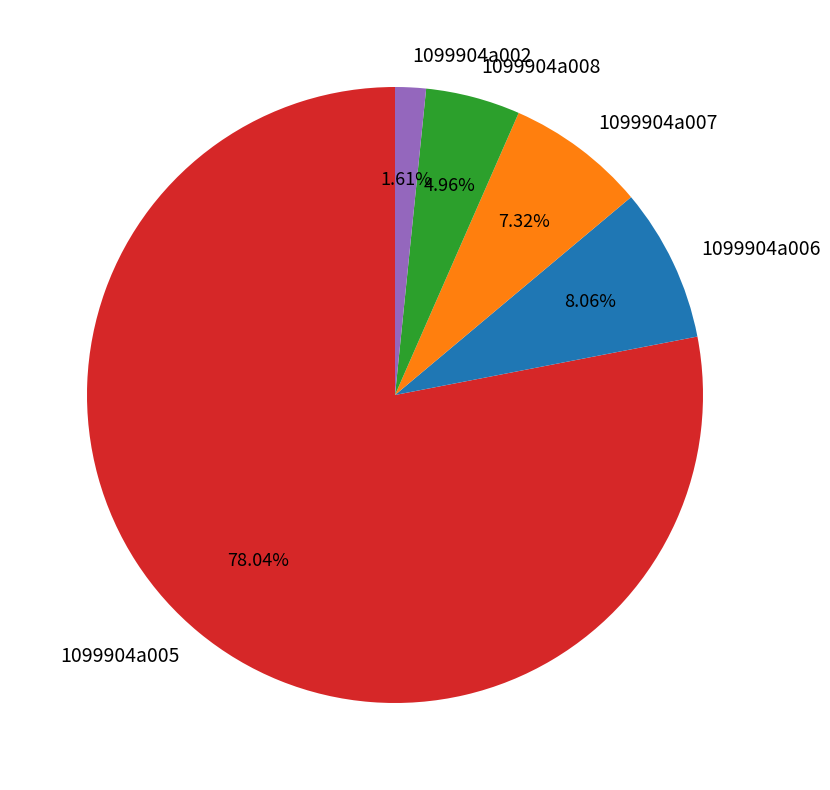

To the nearest percent, what portion does 1099904a002 represent?

2%